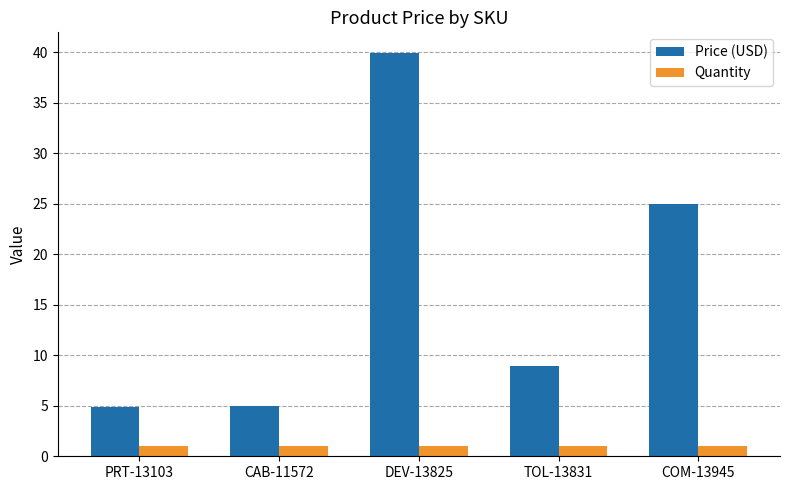

How many categories are shown in the chart?

5